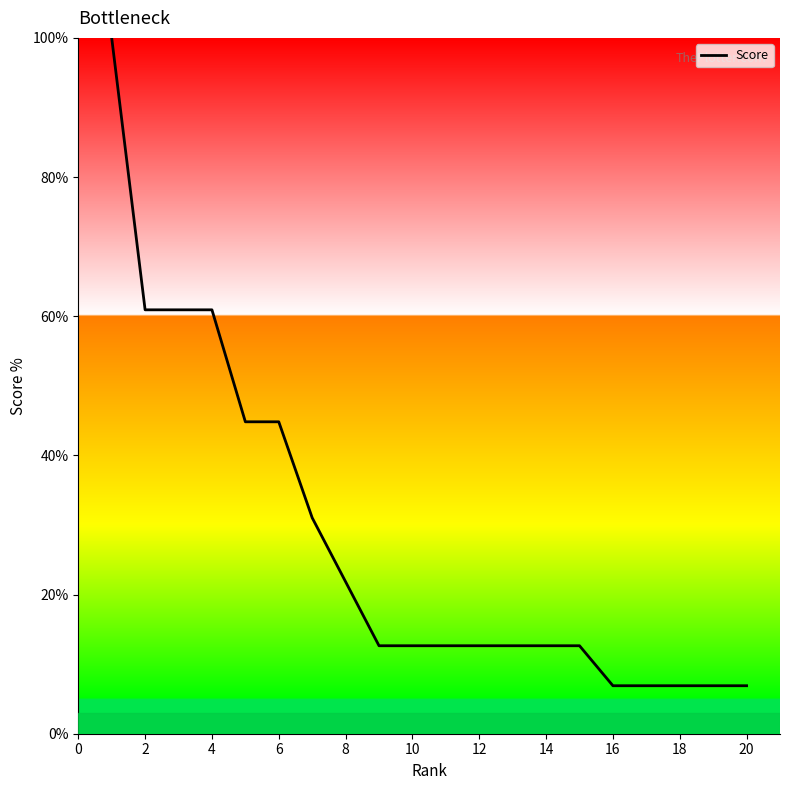

What is the maximum value shown in the chart?

100.0